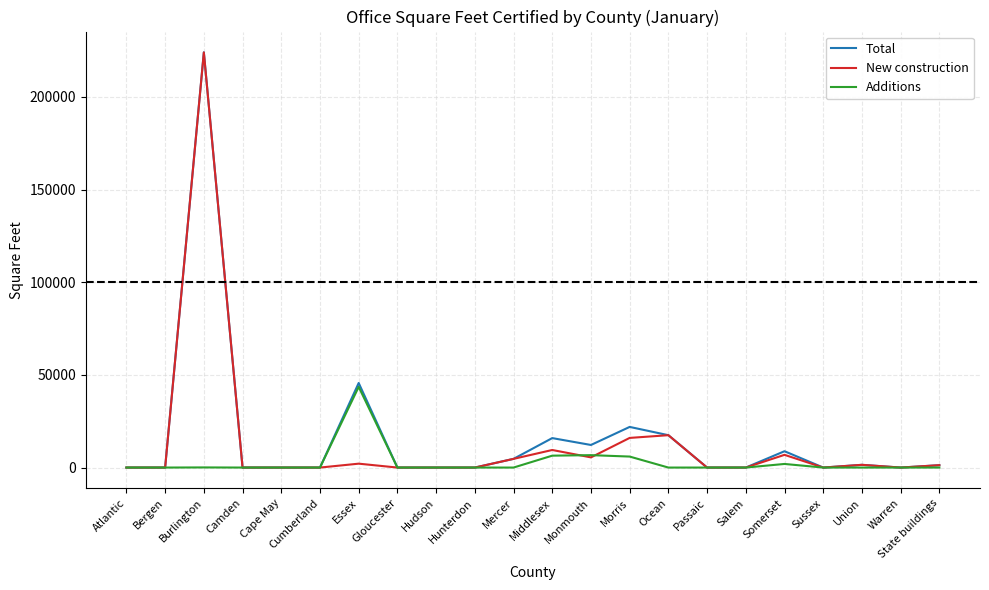

True or false: Additions has more than 0 points higher than both neighbors.

True